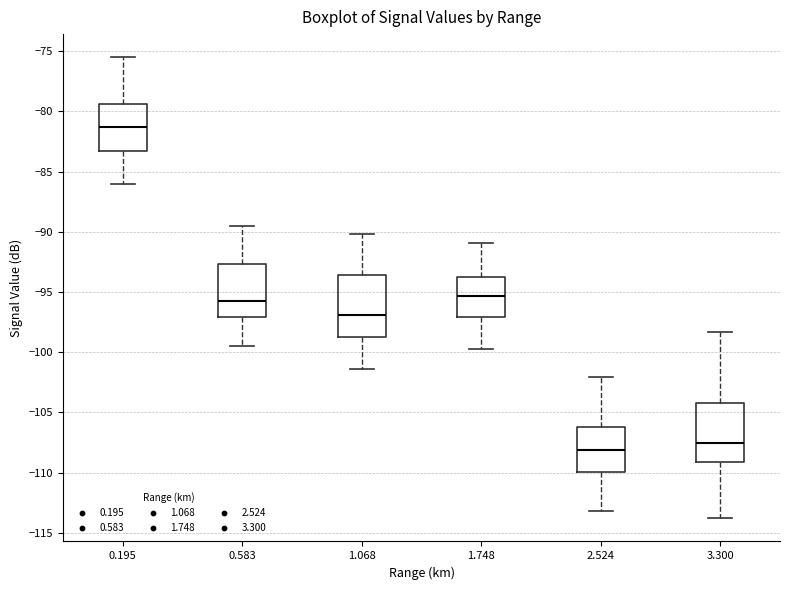

Where does the median line of the box at x = 2.524 sit on the y-axis? The values are not printed on the chart, so give them approximately, as read against the axis.

-108.0